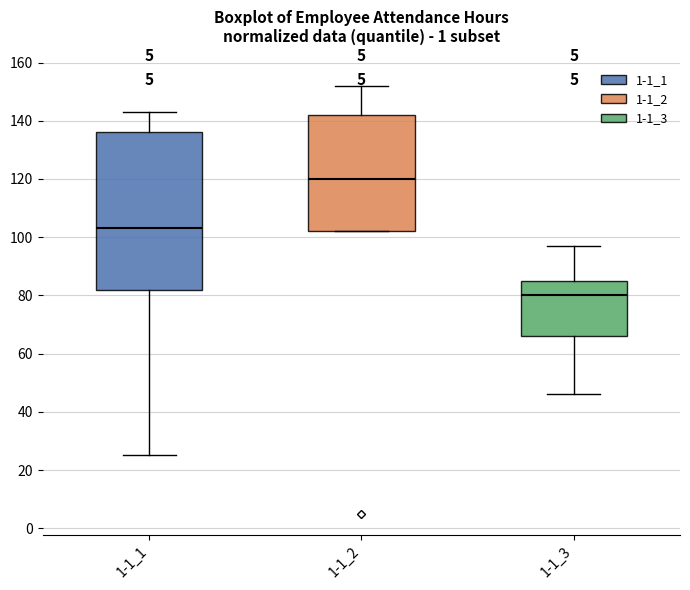

Reading left to right, read every box against the y-axis: the position of its median line, the range the box covers, and the ends of its whiskers. The values are not printed on the chart, so give them approximately, as read against the axis.

1-1_1: median 104, box 82 to 136, whiskers 26 to 144
1-1_2: median 120, box 102 to 142, whiskers 102 to 152
1-1_3: median 80, box 66 to 86, whiskers 46 to 98